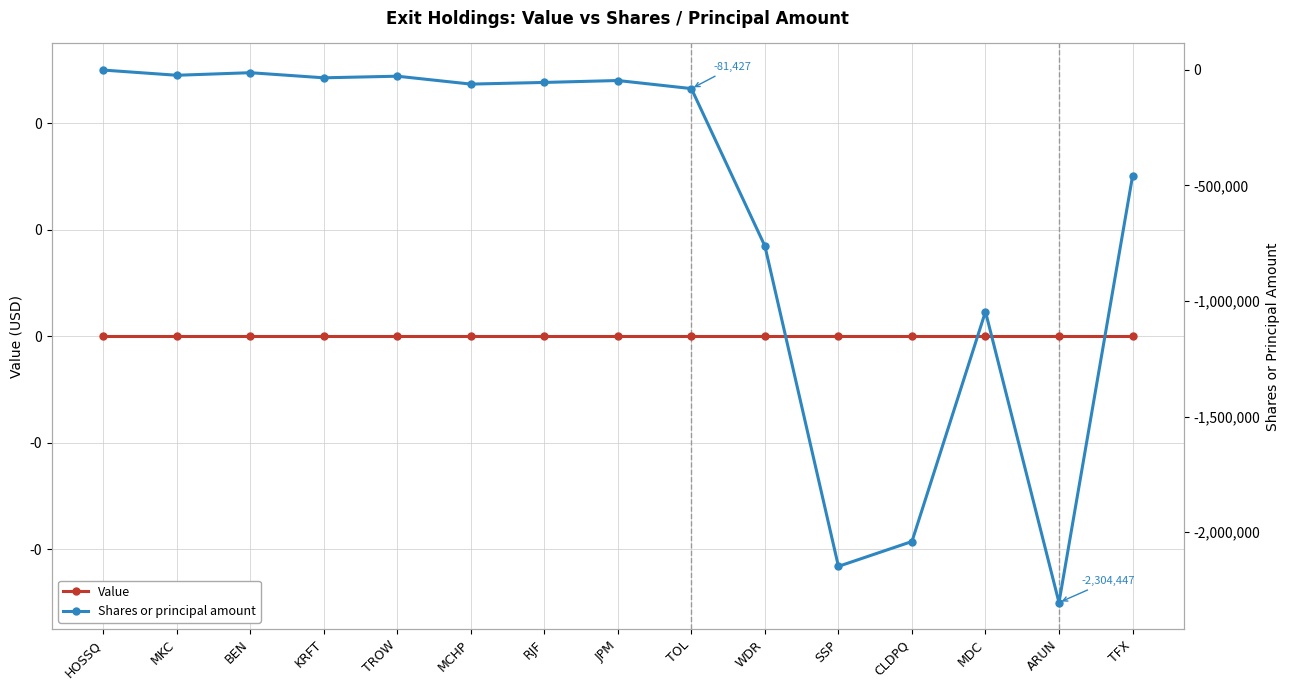

What position from the left is TOL?

9